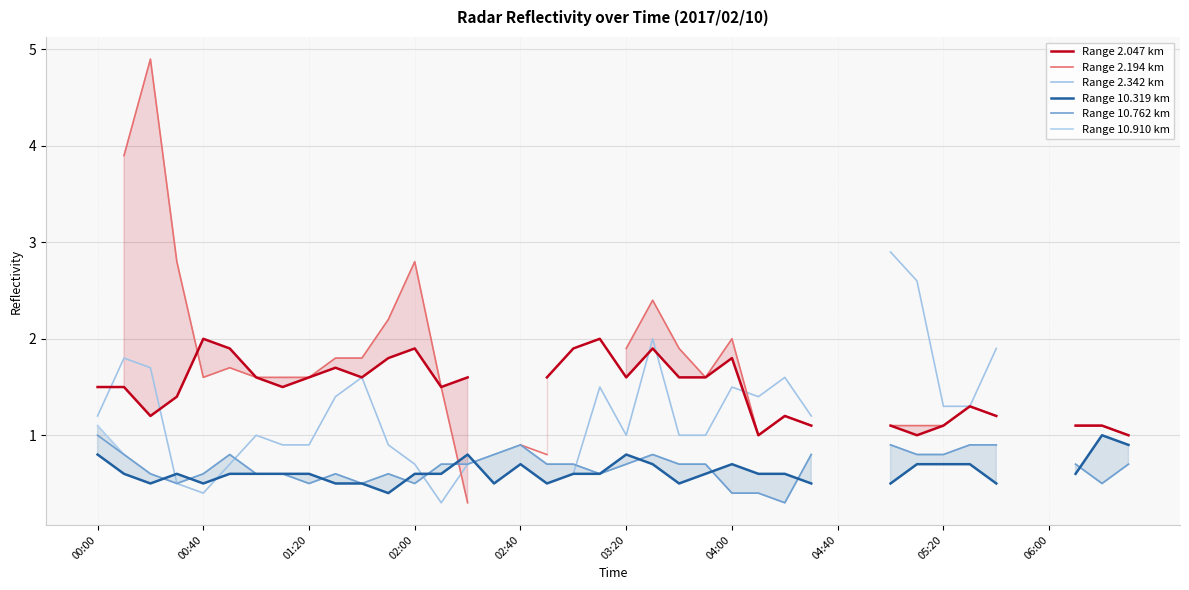

Is the value of Range 2.194 km at 22 greater than the value of Range 10.319 km at 21?

Yes